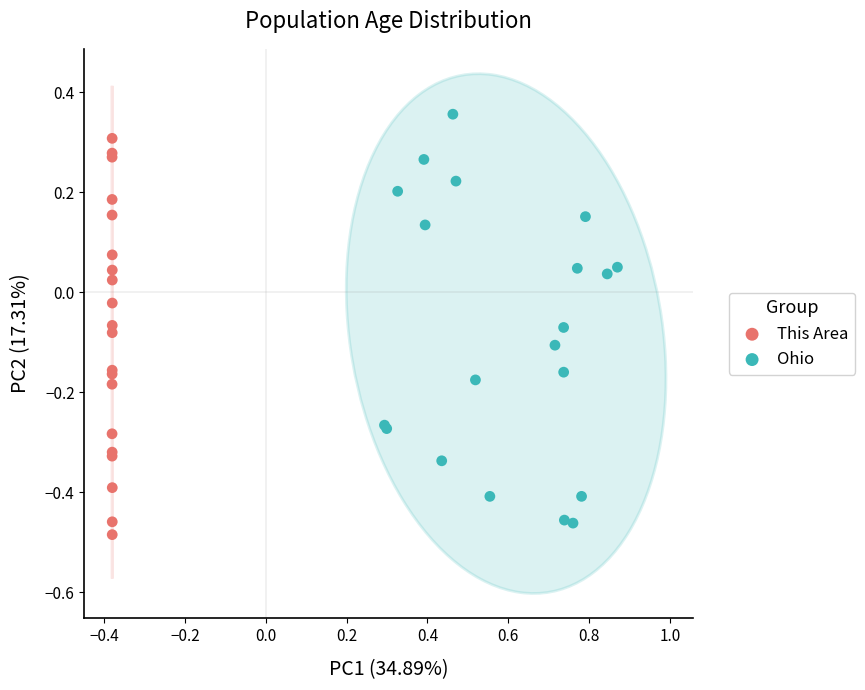

What are all the series names shown in the legend?

This Area, Ohio